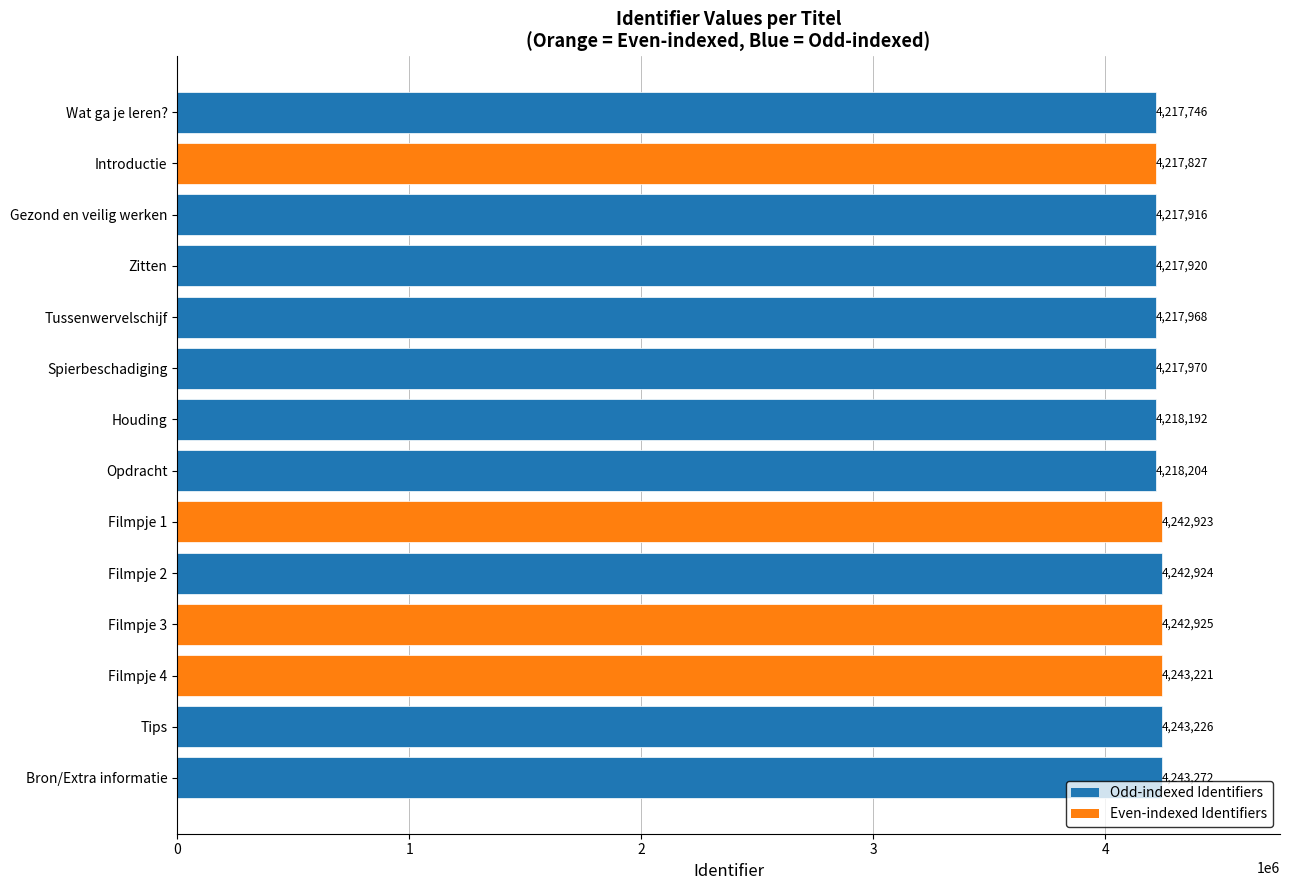

Between Gezond en veilig werken and Wat ga je leren?, which is larger?

Gezond en veilig werken